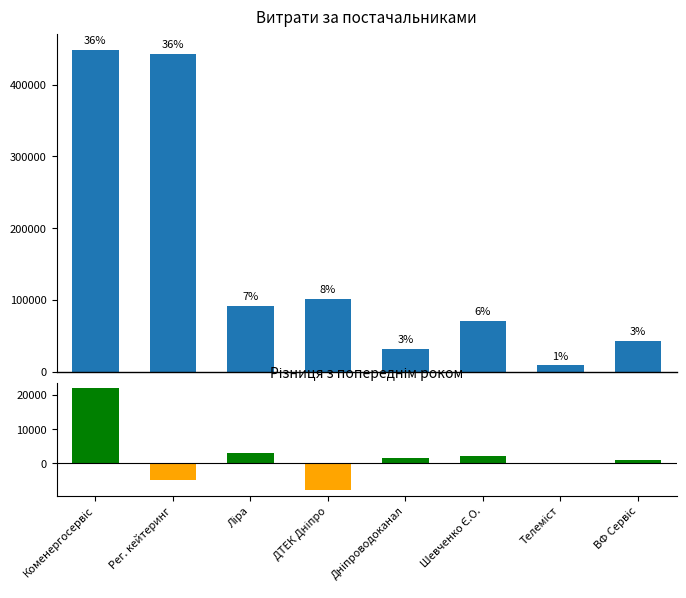

What is the label of the 6th bar from the right?

Ліра